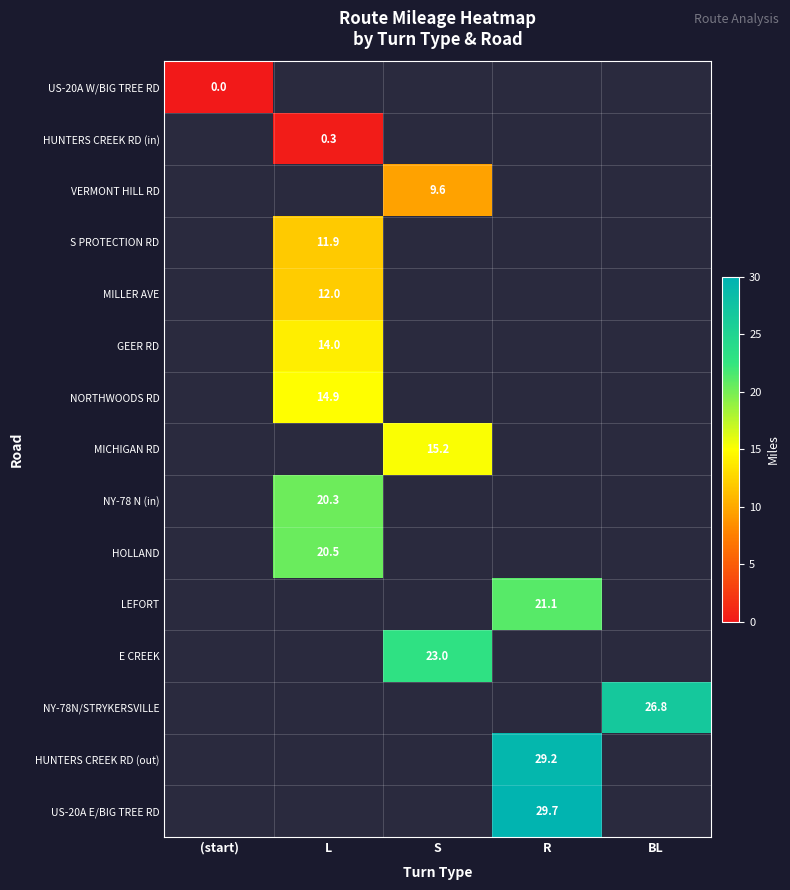

Which has a higher value, (start) or S?

S